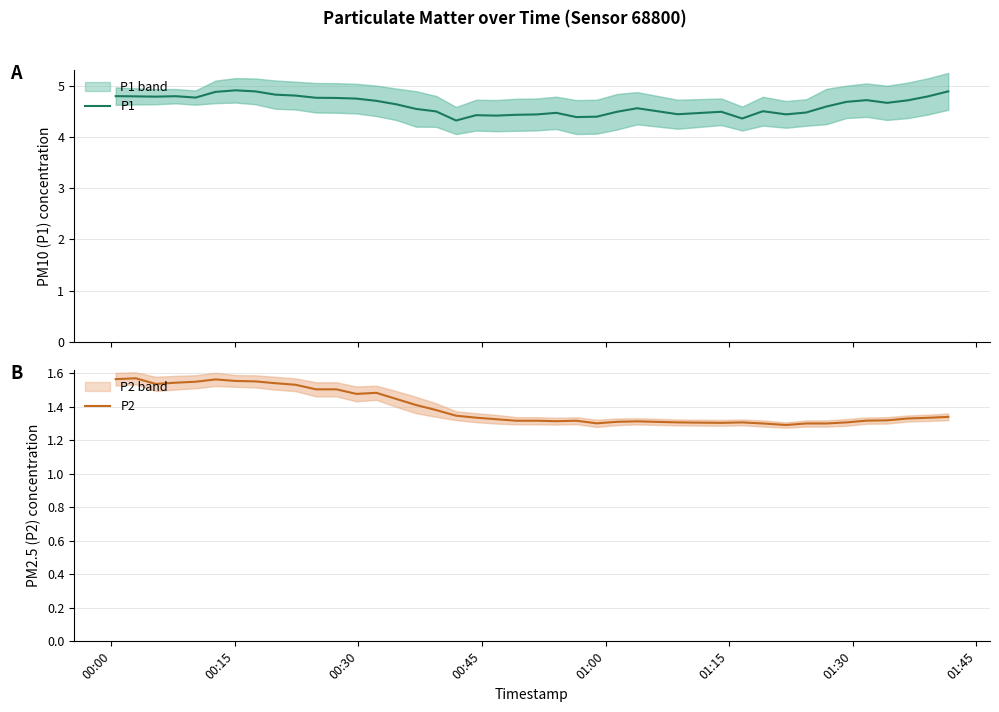

What is the difference between the second highest and second lowest values in the P1 series?

0.5